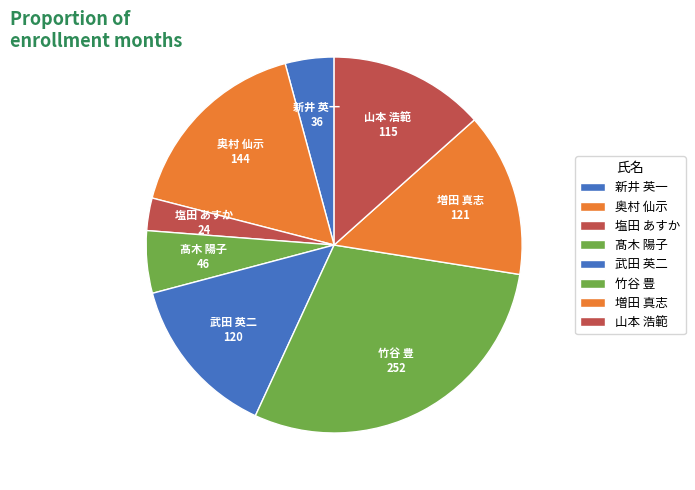

Does any single category account for the majority?

No